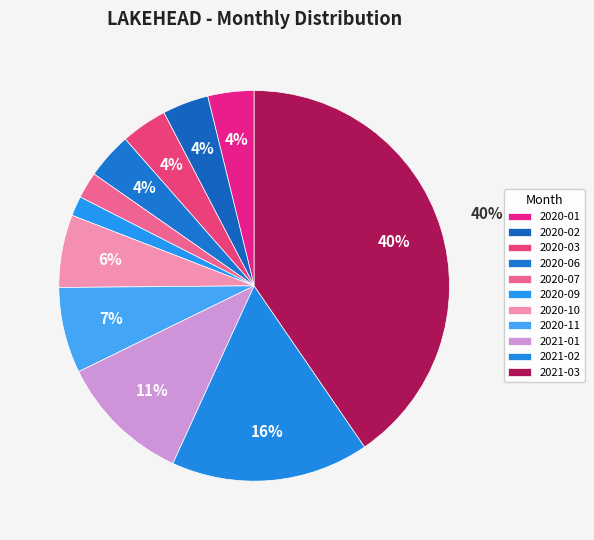

How many segments does this pie chart have?

11